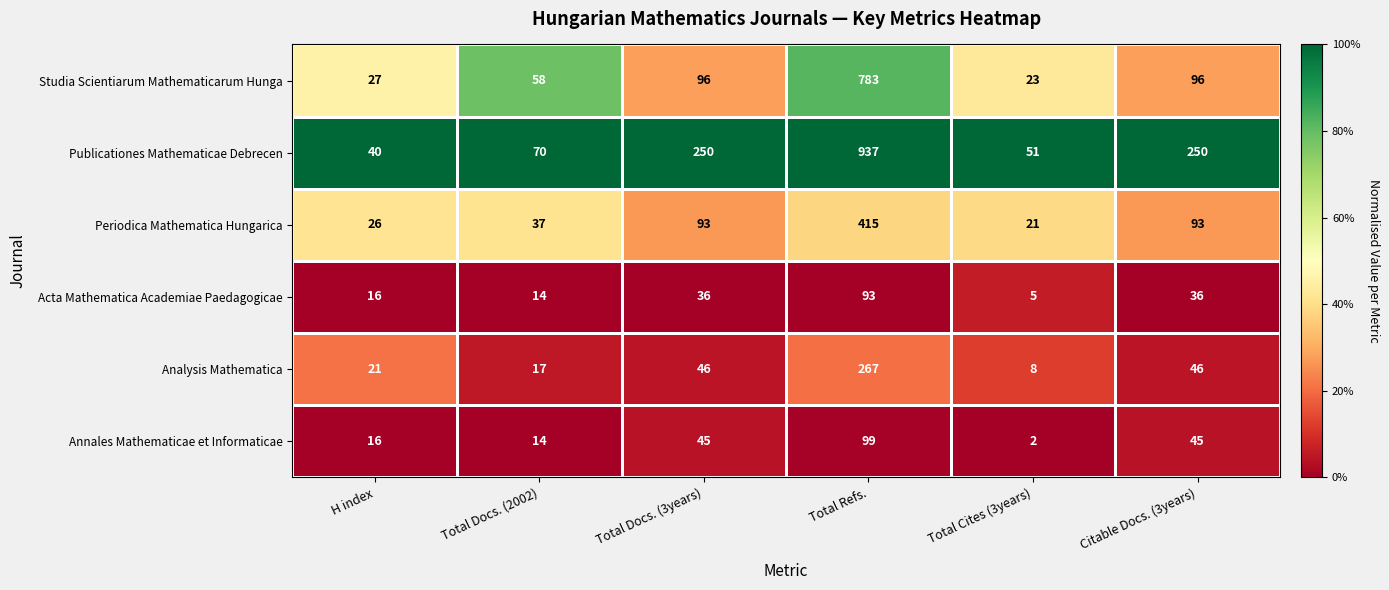

What is the spread (max minus min) of values at H index?

24